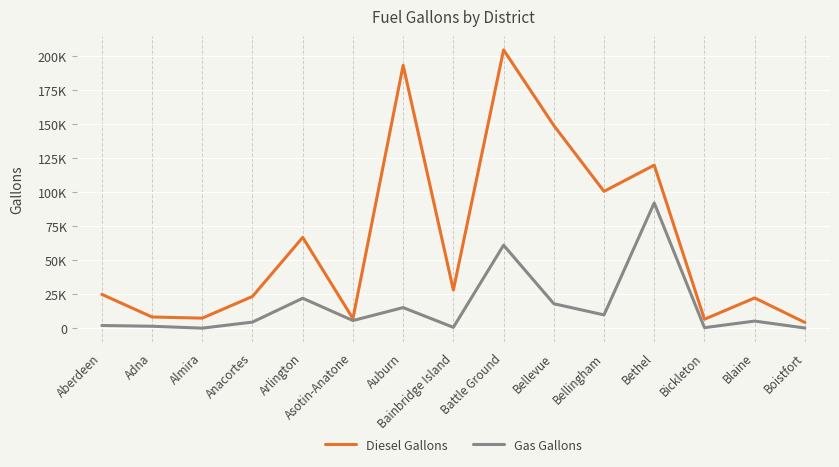

Does the chart have visible grid lines?

Yes